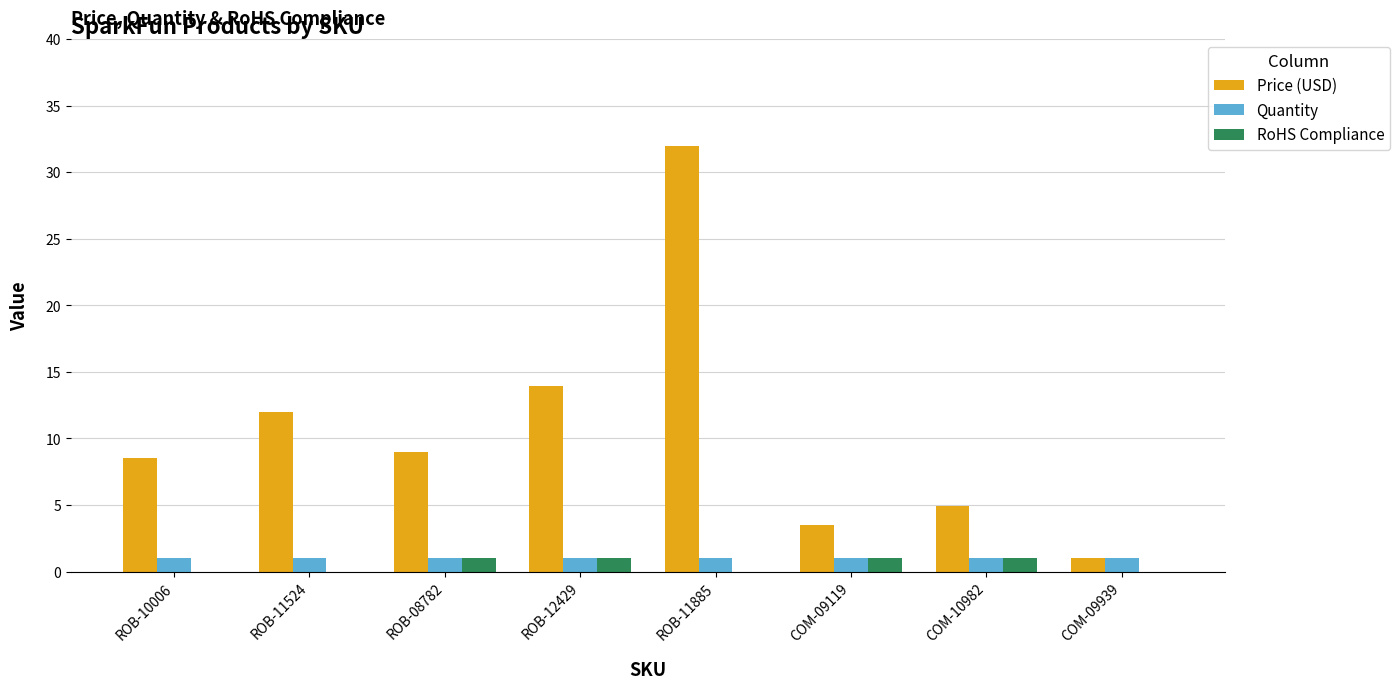

What is the highest value of the Quantity series?

1.0